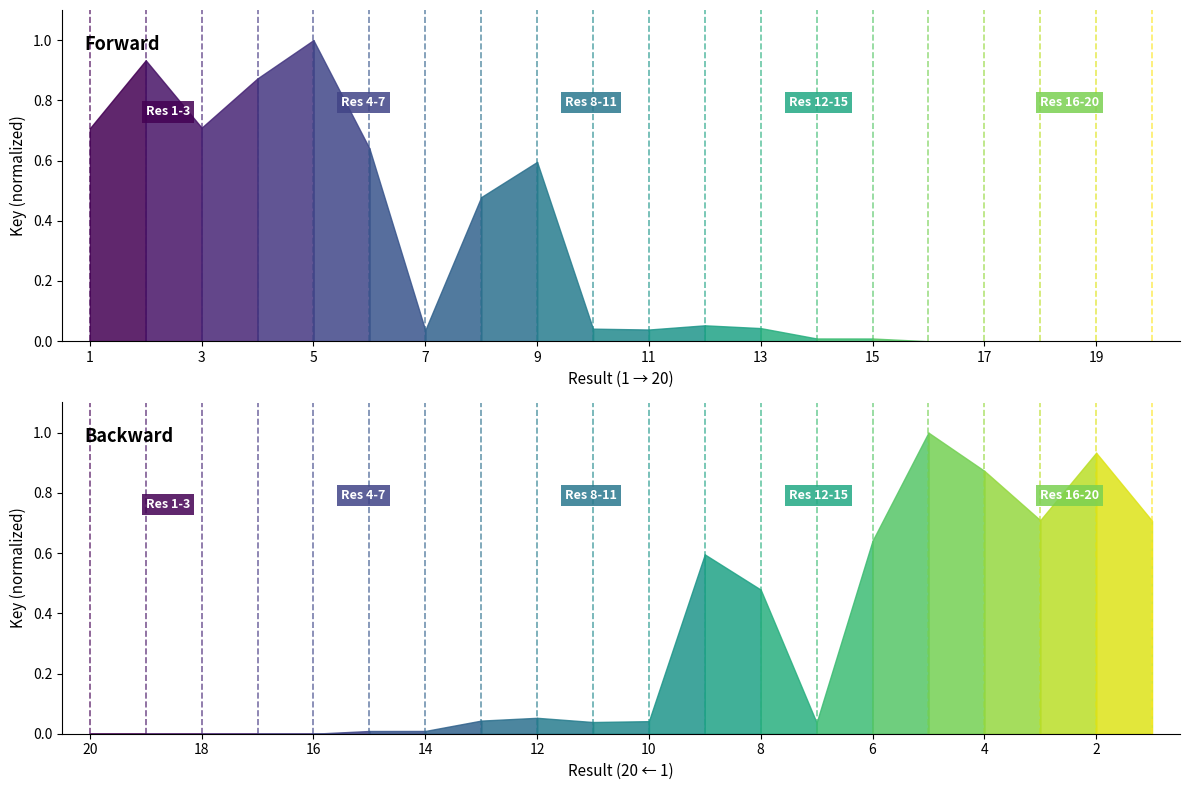

The chart shows a value of 0.0 at 11. True or false?

True